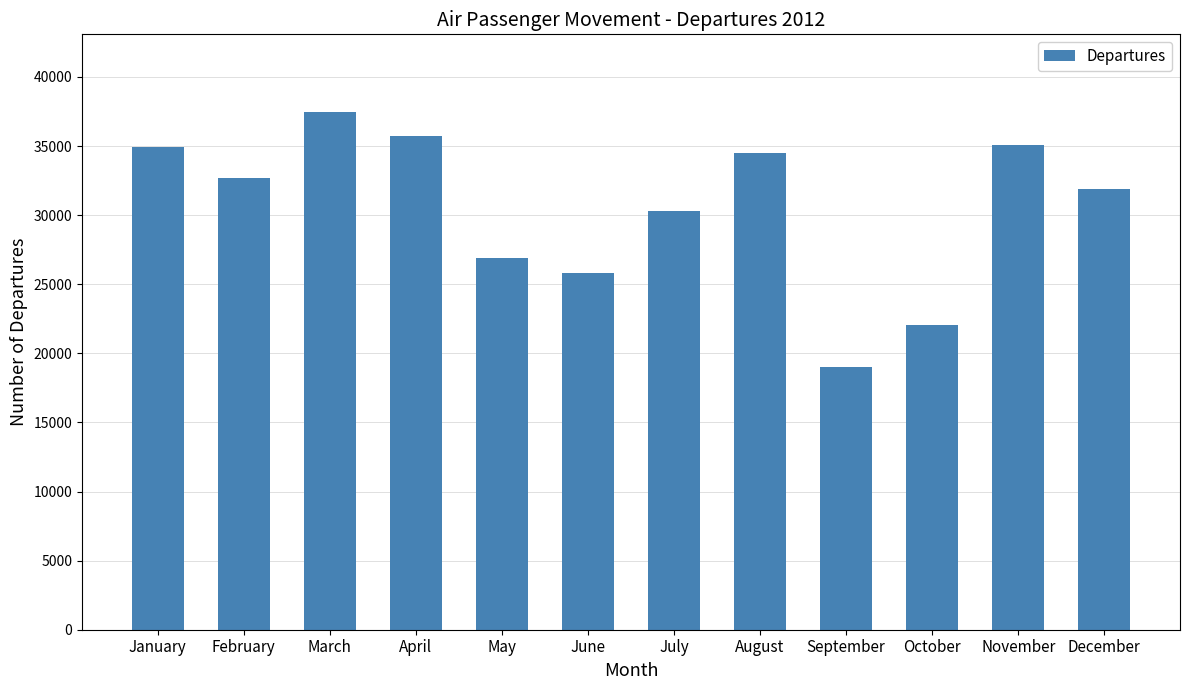

What is the sum of all values?

366312